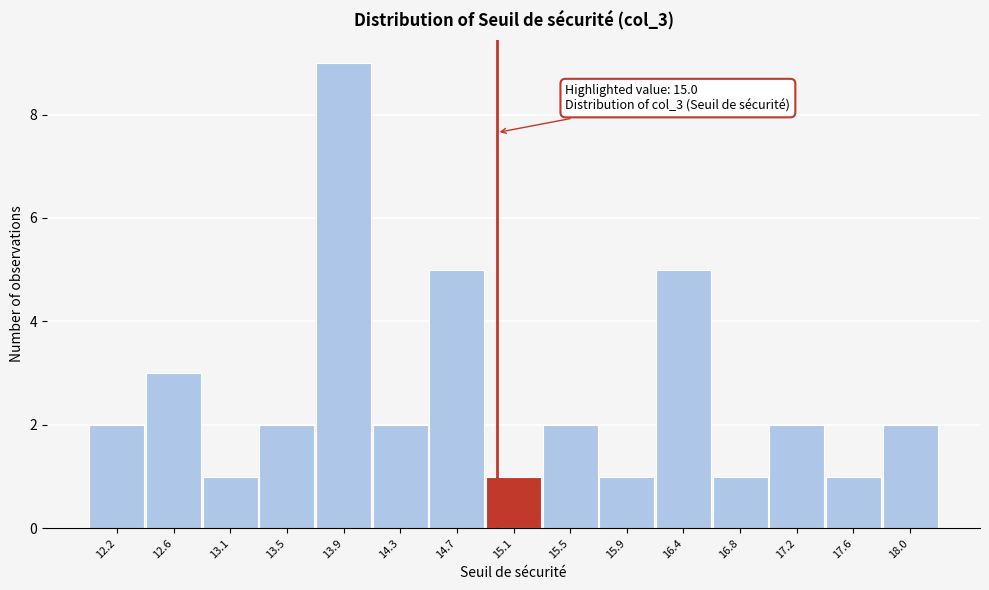

Over which range of the x-axis is the bar tallest?

13.70 to 14.10